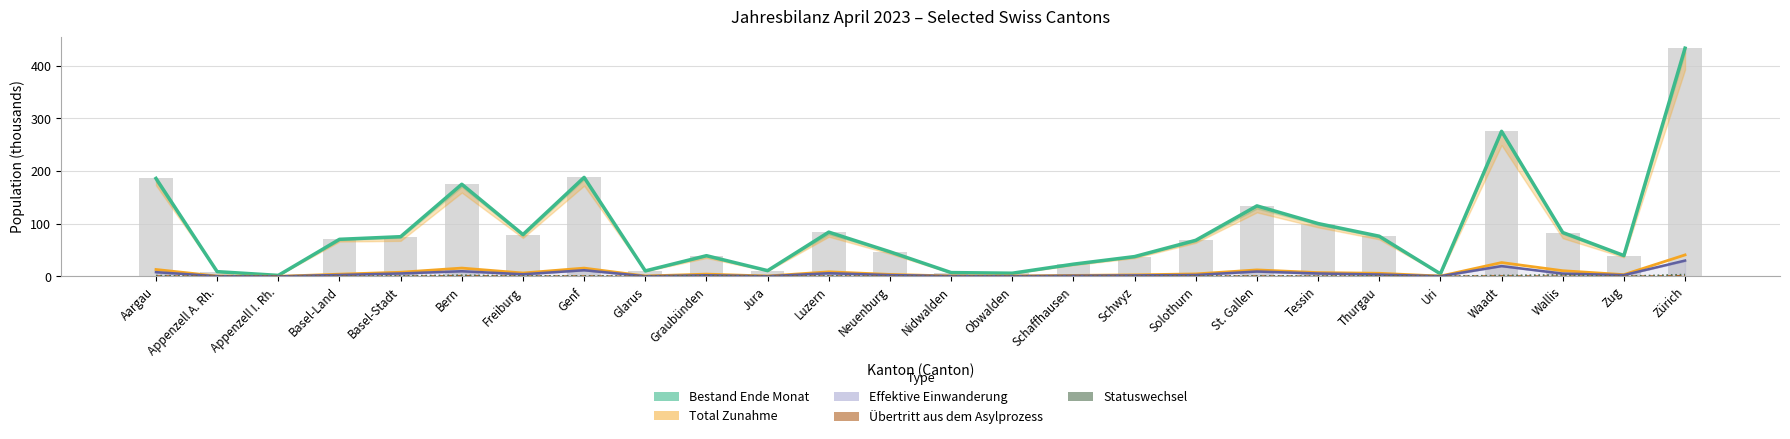

Reading left to right, list all the values displayed in this chart.

Bestand Ende Monat: Aargau=186.1	Appenzell A. Rh.=9.0	Appenzell I. Rh.=1.9	Basel-Land=70.4	Basel-Stadt=75.4	Bern=175.0	Freiburg=79.4	Genf=188.0	Glarus=10.4	Graubünden=39.4	Jura=10.9	Luzern=84.1	Neuenburg=46.8	Nidwalden=7.3	Obwalden=6.1	Schaffhausen=23.3	Schwyz=37.6	Solothurn=68.5	St. Gallen=133.9	Tessin=100.4	Thurgau=76.3	Uri=4.9	Waadt=275.6	Wallis=83.4	Zug=39.6	Zürich=433.4
Total Zunahme: Aargau=13.1	Appenzell A. Rh.=0.7	Appenzell I. Rh.=0.2	Basel-Land=4.3	Basel-Stadt=7.9	Bern=15.8	Freiburg=6.4	Genf=15.8	Glarus=0.8	Graubünden=4.3	Jura=0.7	Luzern=8.7	Neuenburg=3.8	Nidwalden=0.9	Obwalden=0.7	Schaffhausen=1.9	Schwyz=2.9	Solothurn=4.7	St. Gallen=12.3	Tessin=7.2	Thurgau=5.9	Uri=0.6	Waadt=26.3	Wallis=10.8	Zug=3.4	Zürich=40.8
Effektive Einwanderung: Aargau=8.1	Appenzell A. Rh.=0.5	Appenzell I. Rh.=0.1	Basel-Land=2.8	Basel-Stadt=5.6	Bern=9.8	Freiburg=4.1	Genf=11.7	Glarus=0.4	Graubünden=2.1	Jura=0.5	Luzern=6.0	Neuenburg=2.6	Nidwalden=0.6	Obwalden=0.5	Schaffhausen=1.3	Schwyz=1.9	Solothurn=2.7	St. Gallen=9.3	Tessin=5.5	Thurgau=3.6	Uri=0.4	Waadt=19.6	Wallis=5.3	Zug=2.5	Zürich=30.1
Übertritt aus dem Asylprozess: Aargau=0.8	Appenzell A. Rh.=0.1	Appenzell I. Rh.=0.0	Basel-Land=0.2	Basel-Stadt=0.1	Bern=1.2	Freiburg=0.3	Genf=0.6	Glarus=0.0	Graubünden=0.3	Jura=0.1	Luzern=0.5	Neuenburg=0.1	Nidwalden=0.1	Obwalden=0.0	Schaffhausen=0.1	Schwyz=0.2	Solothurn=0.2	St. Gallen=0.6	Tessin=0.2	Thurgau=0.2	Uri=0.0	Waadt=0.8	Wallis=0.2	Zug=0.1	Zürich=1.2
Statuswechsel: Aargau=1.6	Appenzell A. Rh.=0.1	Appenzell I. Rh.=0.0	Basel-Land=0.4	Basel-Stadt=1.1	Bern=2.3	Freiburg=1.0	Genf=1.0	Glarus=0.2	Graubünden=1.4	Jura=0.1	Luzern=1.0	Neuenburg=0.5	Nidwalden=0.1	Obwalden=0.1	Schaffhausen=0.2	Schwyz=0.3	Solothurn=0.9	St. Gallen=0.9	Tessin=0.8	Thurgau=1.1	Uri=0.1	Waadt=1.8	Wallis=2.8	Zug=0.3	Zürich=3.6